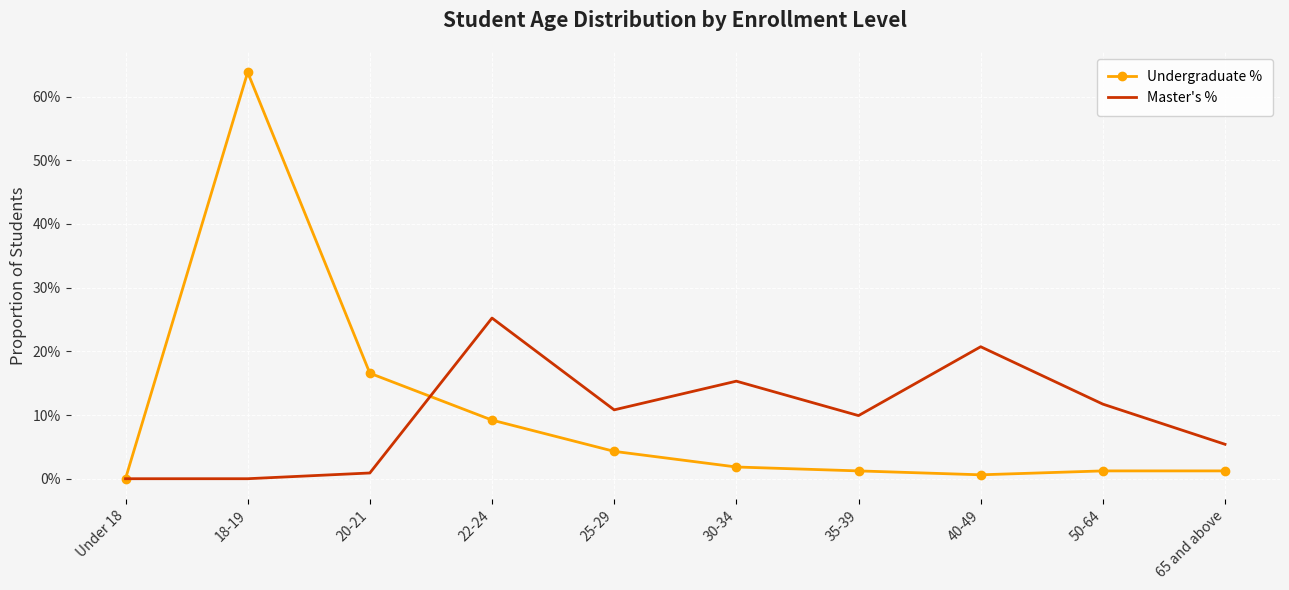

What are all the series names shown in the legend?

Undergraduate %, Master's %